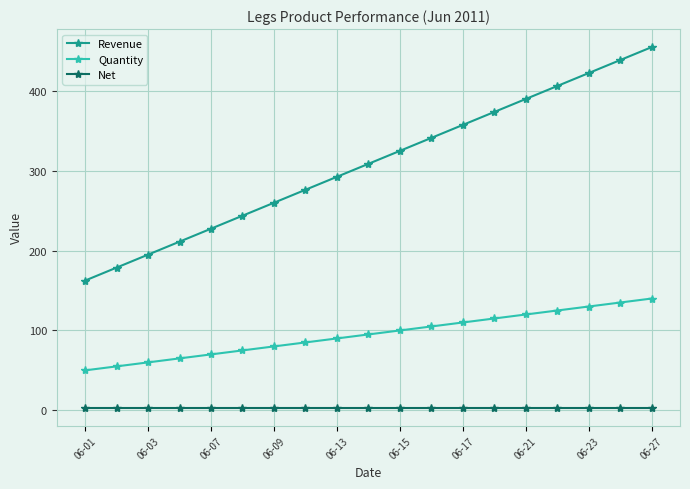

Which series has the widest spread of values?

Revenue